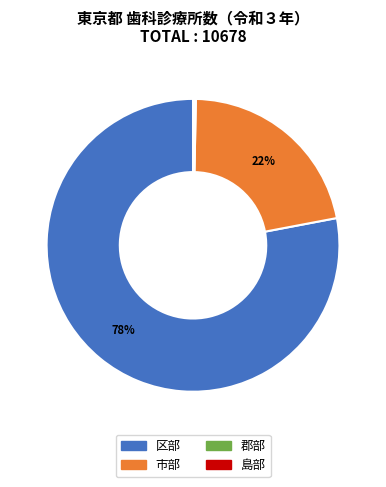

Which slice is the largest?

区部